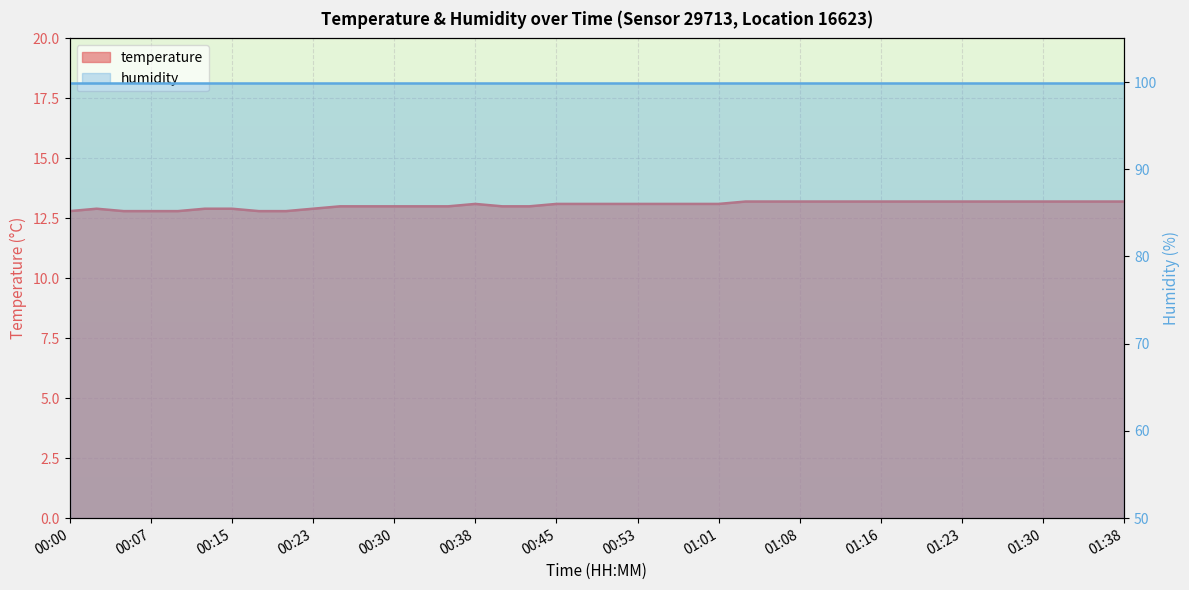

List the labels in order of value, largest first.

01:03, 01:06, 01:08, 01:11, 01:13, 01:16, 01:18, 01:20, 01:23, 01:25, 01:28, 01:30, 01:33, 01:35, 01:38, 00:38, 00:45, 00:48, 00:51, 00:53, 00:56, 00:58, 01:01, 00:25, 00:28, 00:30, 00:33, 00:35, 00:40, 00:43, 00:02, 00:12, 00:15, 00:23, 00:00, 00:05, 00:07, 00:10, 00:18, 00:20